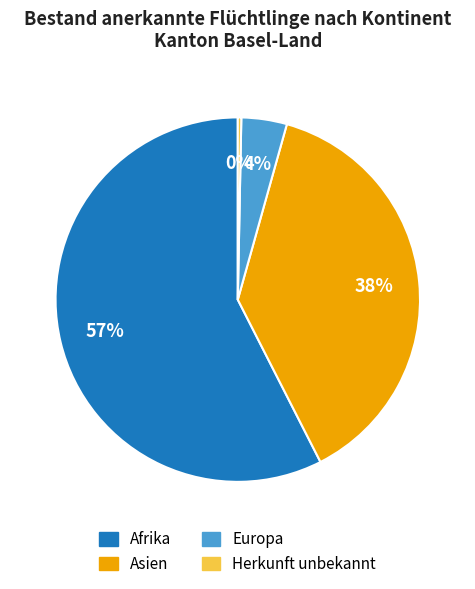

Is Afrika the majority of the pie?

Yes